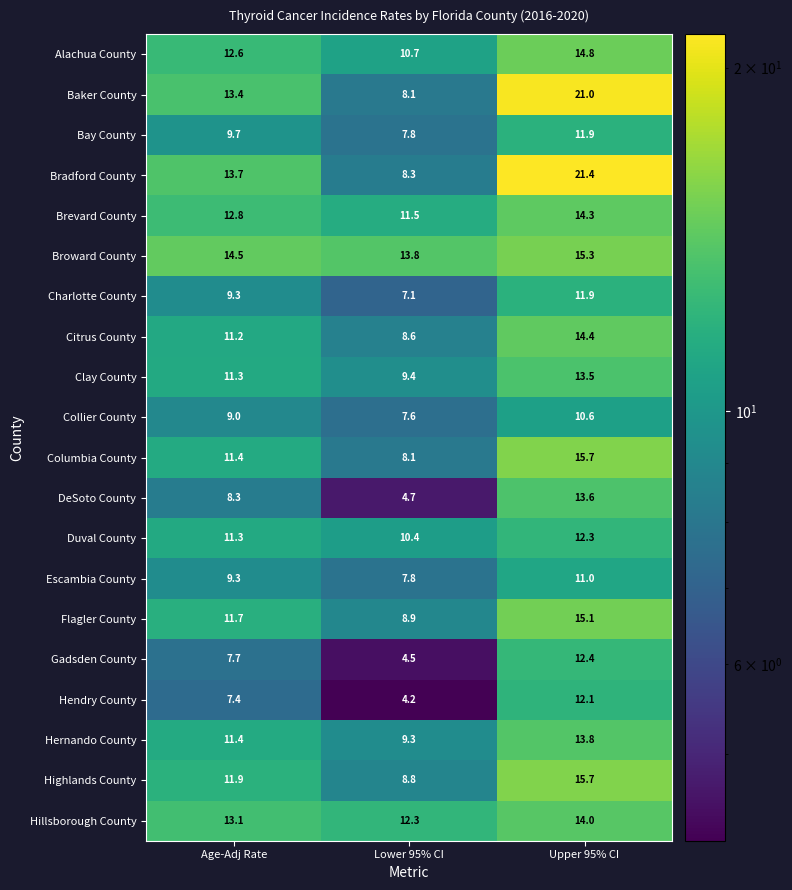

Which series changed the most between Age-Adj Rate and Upper 95% CI?

Bradford County